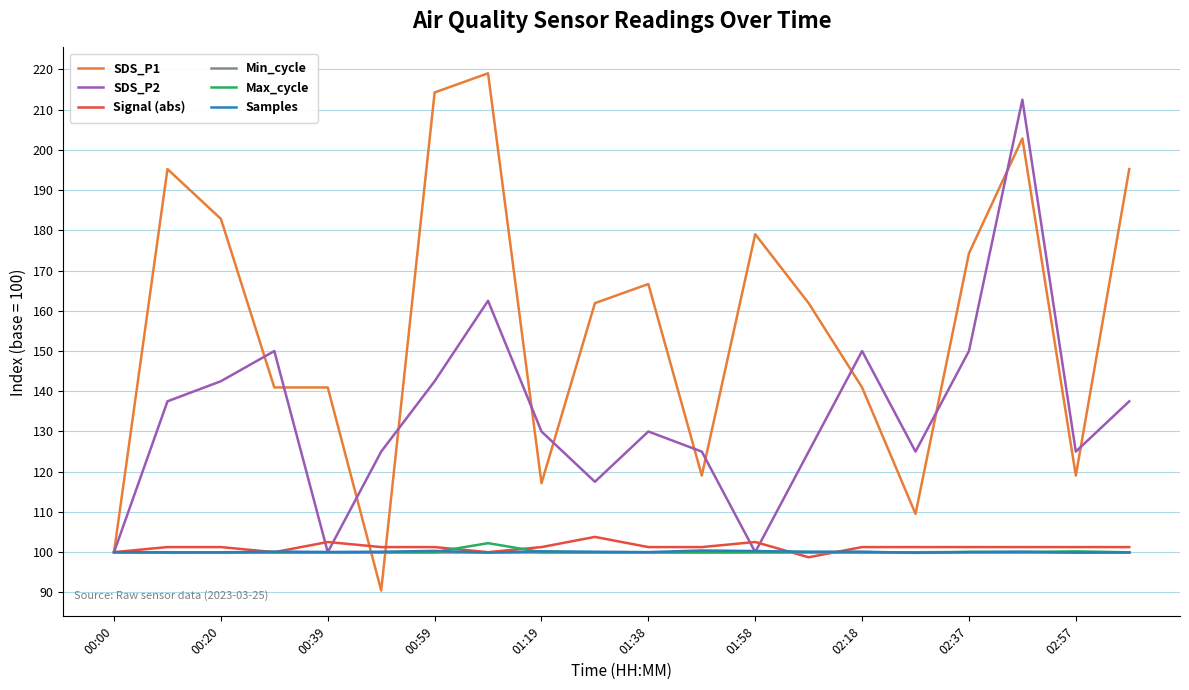

Which series has the largest total across all categories?

SDS_P1